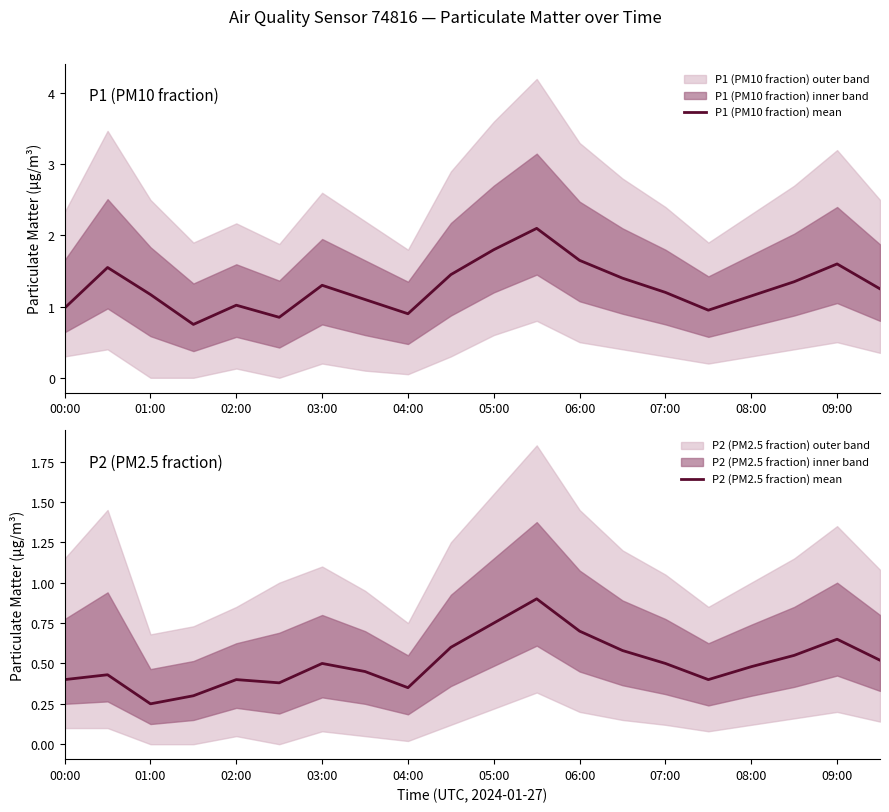

Is this an area chart (filled region under the line)?

No